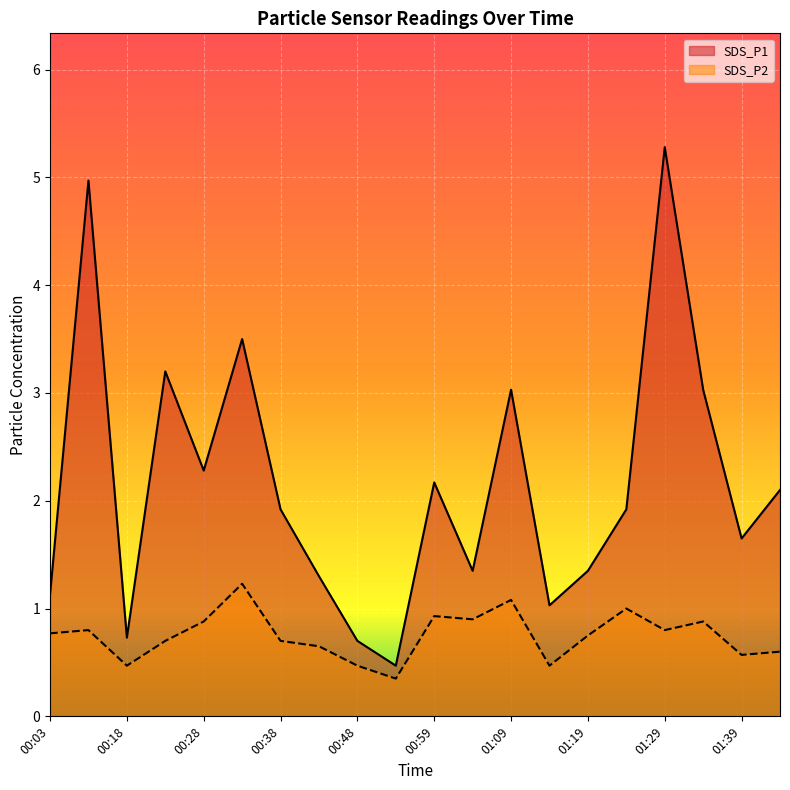

What is the label of the 11th point from the left?

00:59